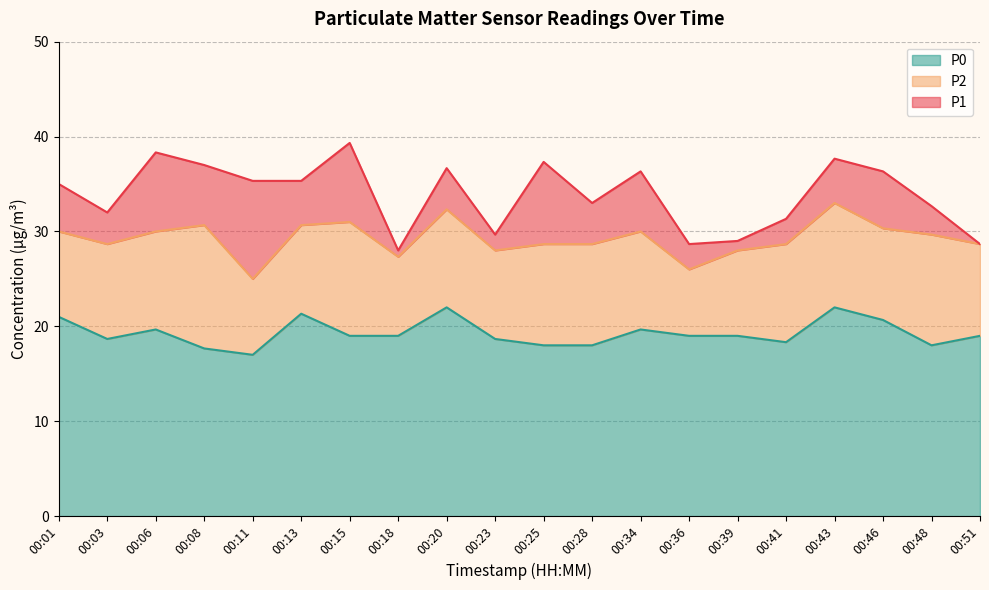

Count the number of data series in this chart.

3